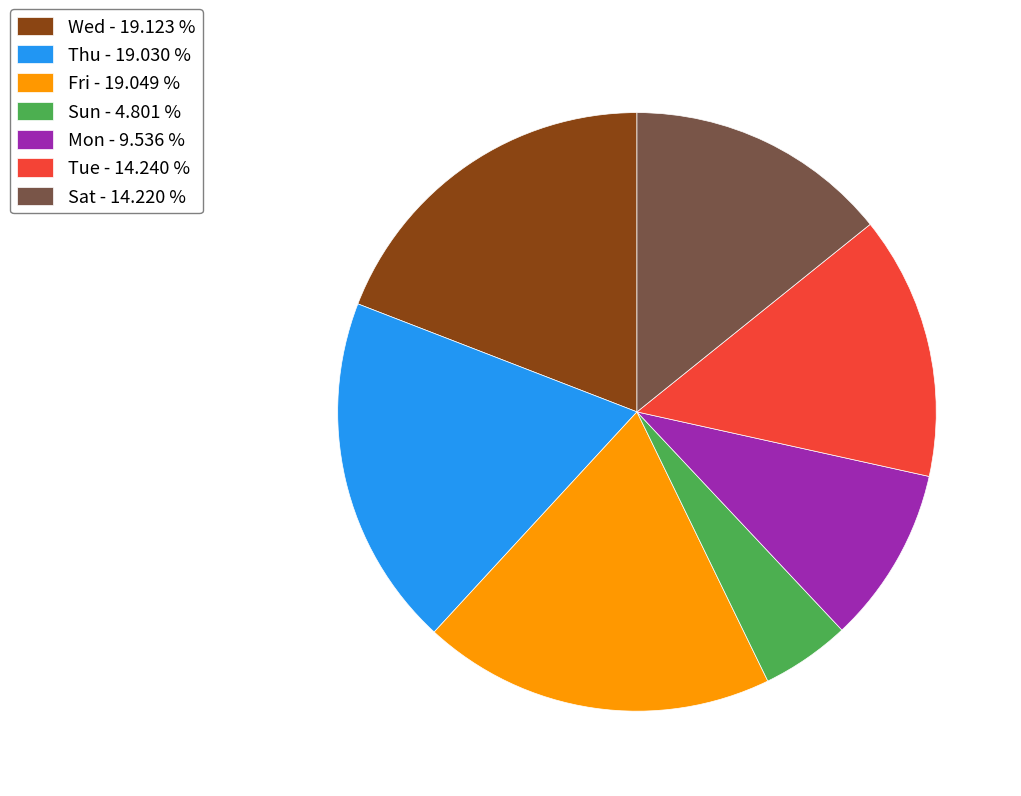

Is there any slice that represents more than half of the pie?

No